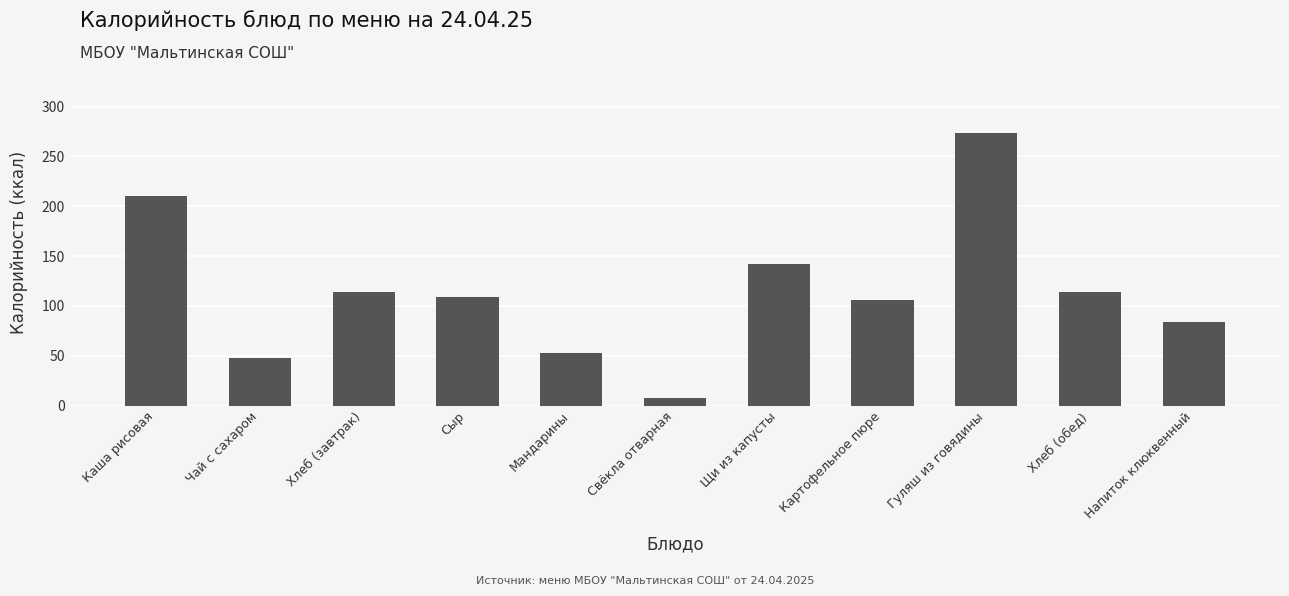

At which label does the data first exceed 109?

Каша рисовая